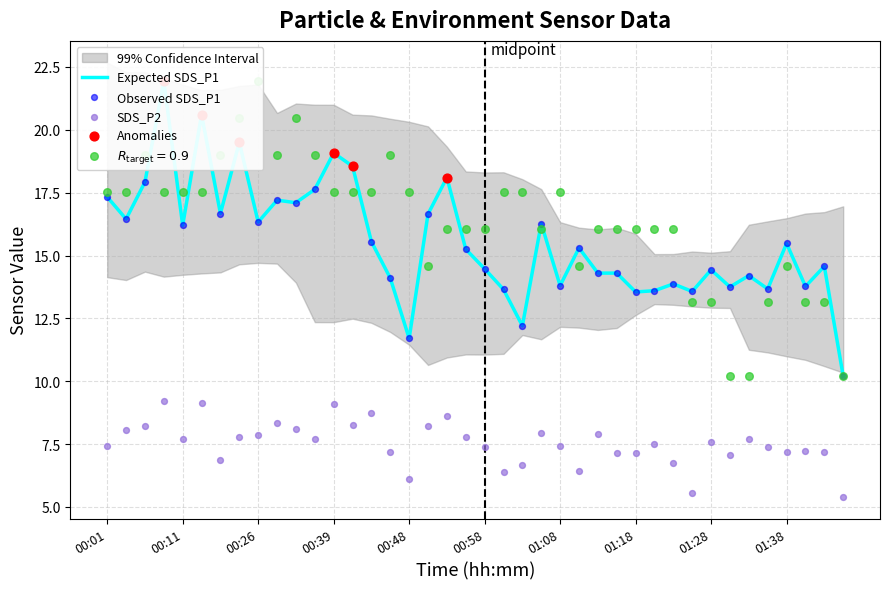

Which series contains the lowest Y value?

SDS_P2